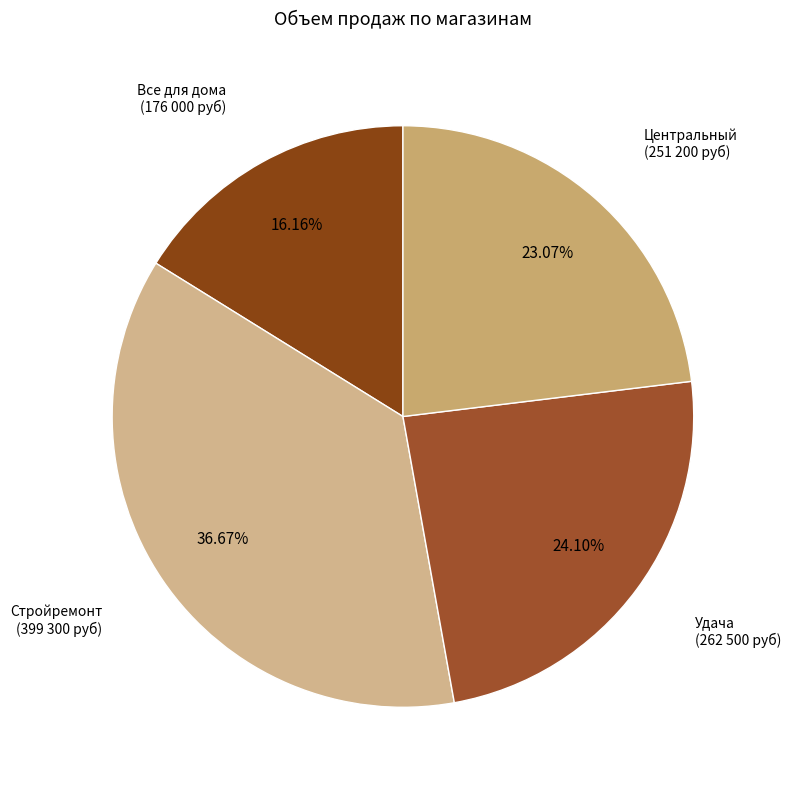

How many segments does this pie chart have?

4